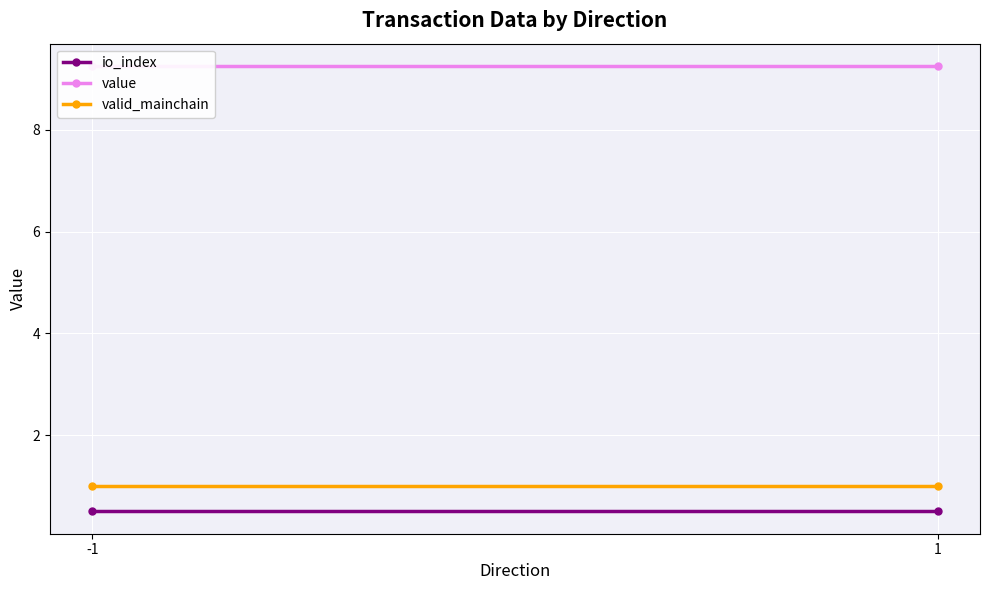

What are all the series names shown in the legend?

io_index, value, valid_mainchain